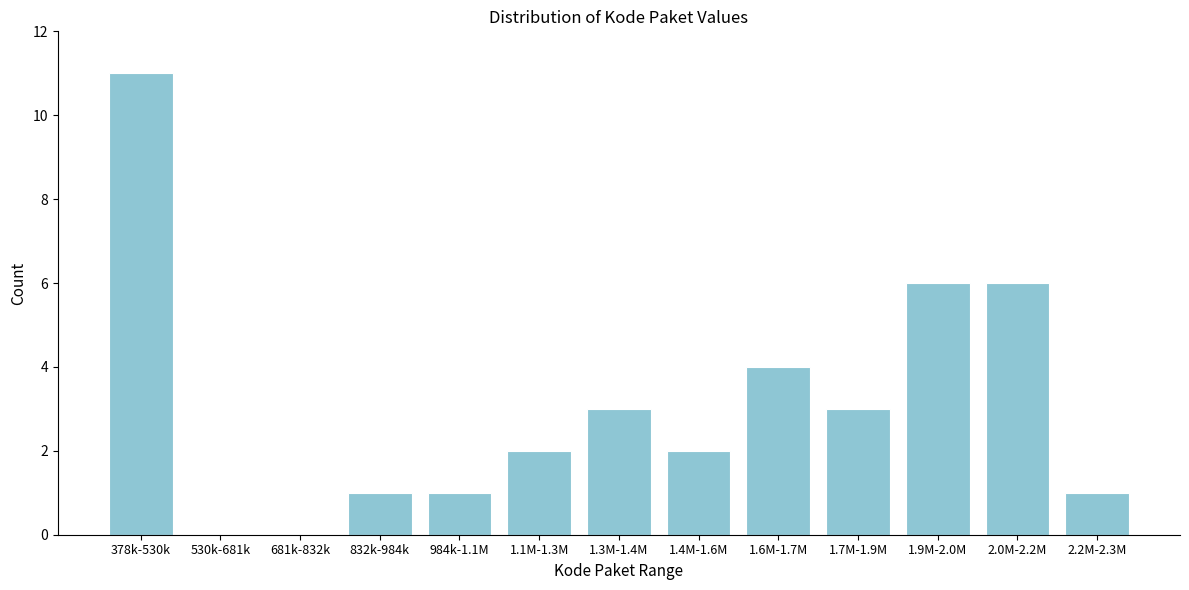

Reading left to right, transcribe all the data shown in this chart.

378k-530k=11	530k-681k=0	681k-832k=0	832k-984k=1	984k-1.1M=1	1.1M-1.3M=2	1.3M-1.4M=3	1.4M-1.6M=2	1.6M-1.7M=4	1.7M-1.9M=3	1.9M-2.0M=6	2.0M-2.2M=6	2.2M-2.3M=1